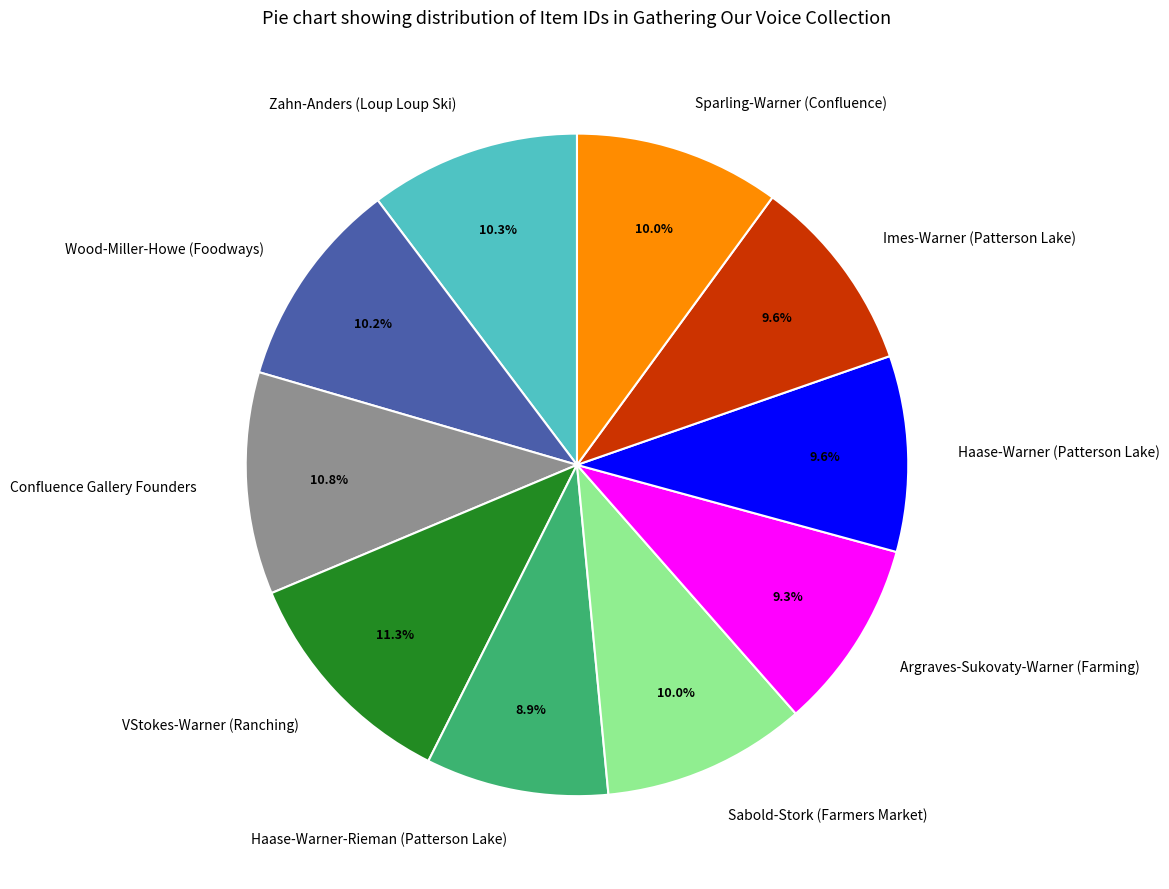

Which has a higher value, Wood-Miller-Howe (Foodways) or Argraves-Sukovaty-Warner (Farming)?

Wood-Miller-Howe (Foodways)